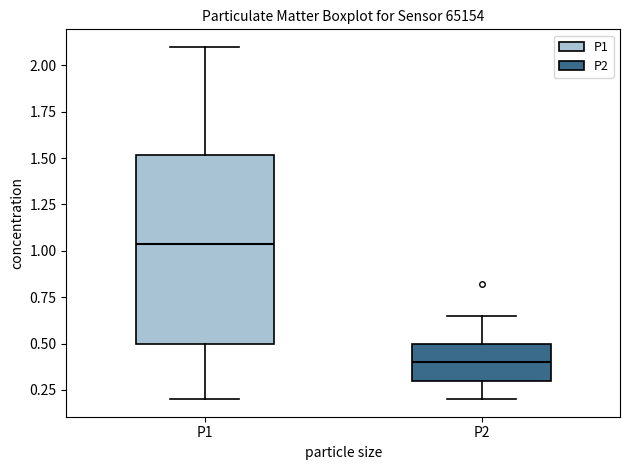

Reading left to right, transcribe this box plot: for each box, give where its median line is, the range the box spans, and where its two whiskers end, as read against the y-axis. The values are not printed on the chart, so give them approximately, as read against the axis.

P1: median 1.05, box 0.50 to 1.50, whiskers 0.20 to 2.10
P2: median 0.40, box 0.30 to 0.50, whiskers 0.20 to 0.65